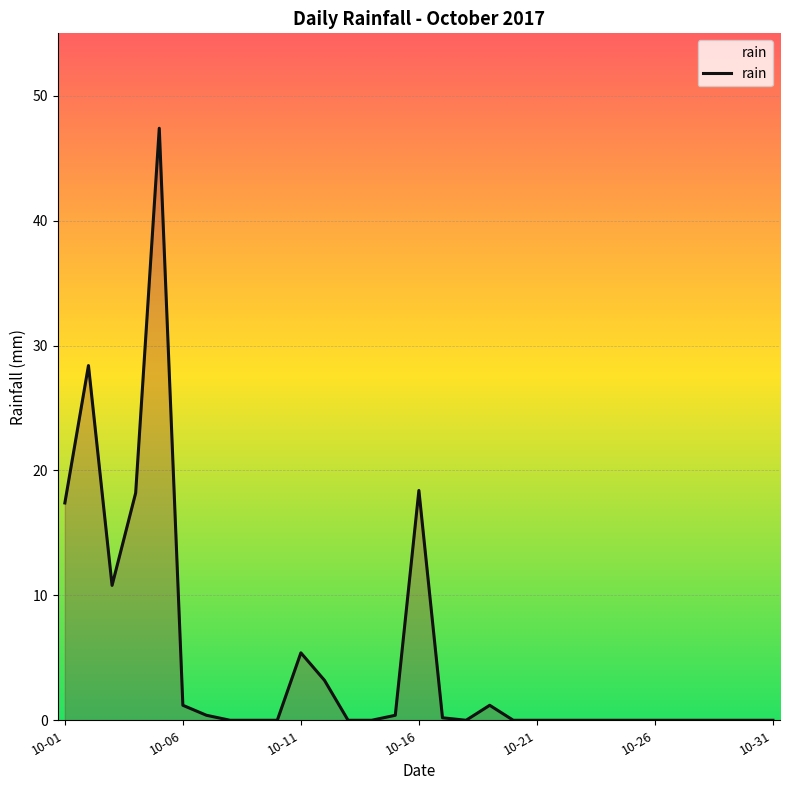

How many lines are shown in the chart?

1